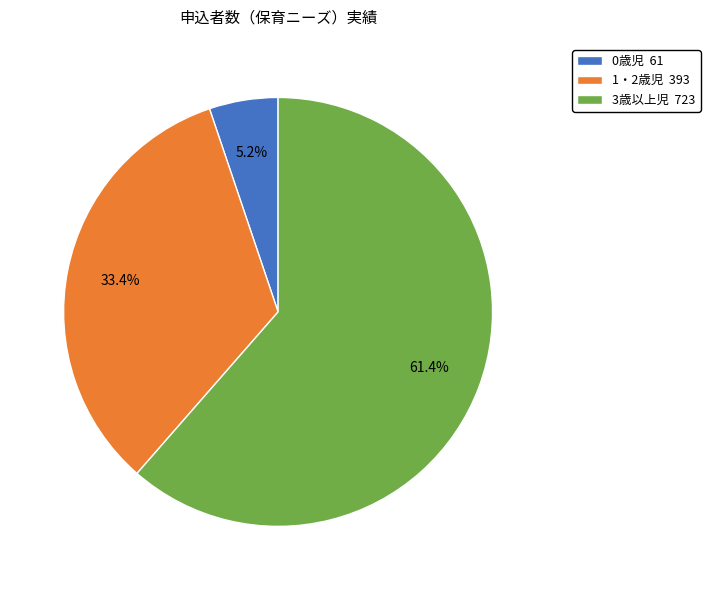

Approximately how many times larger is the value at 0歳児 compared to 3歳以上児?

0.1